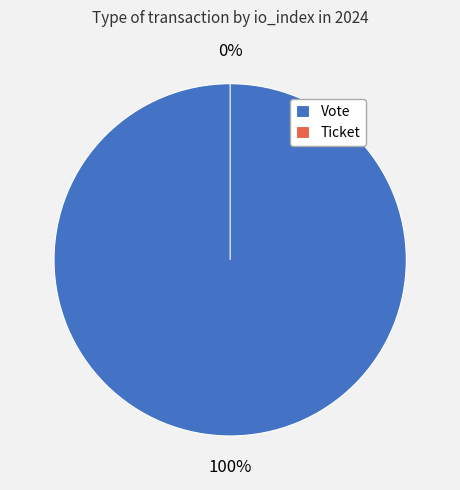

To the nearest percent, what is the difference between the Ticket and Vote slice percentages?

100%